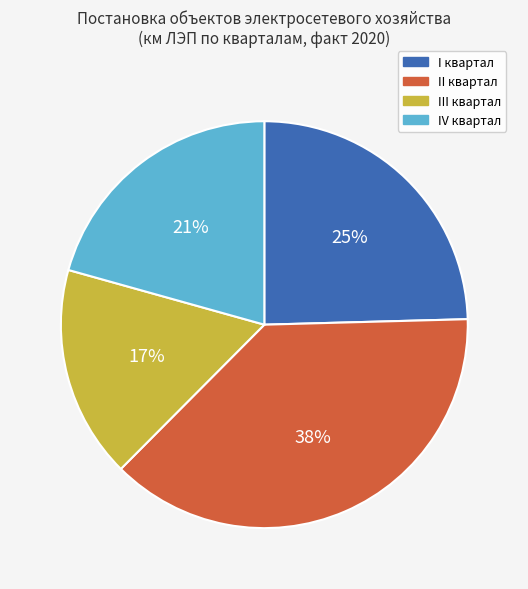

Is there a majority slice in this chart?

No